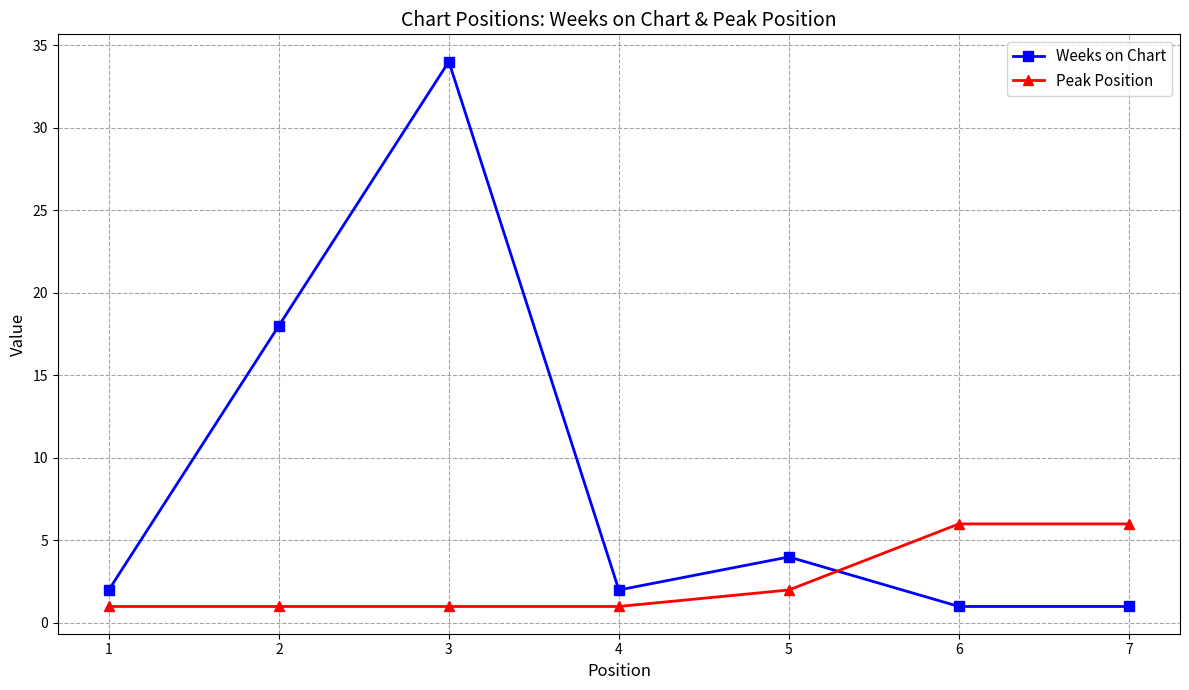

What are all the series names shown in the legend?

Weeks on Chart, Peak Position